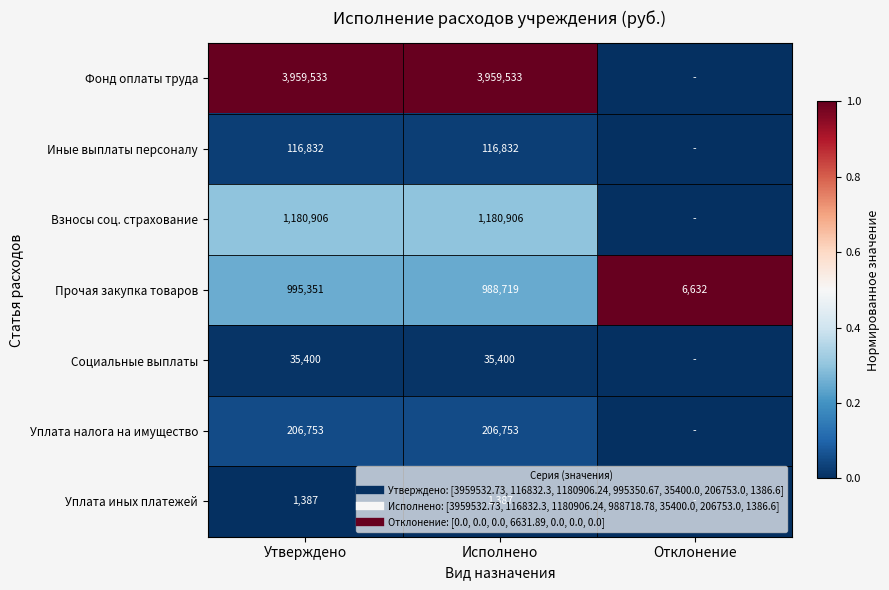

At Отклонение, list the series in order from largest to smallest.

Прочая закупка товаров, Фонд оплаты труда, Иные выплаты персоналу, Взносы соц. страхование, Социальные выплаты, Уплата налога на имущество, Уплата иных платежей